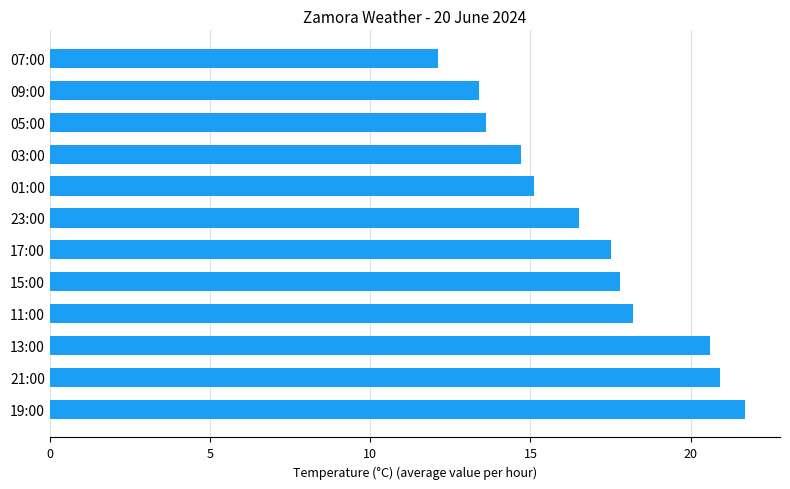

What is the difference between the maximum and minimum values?

9.6